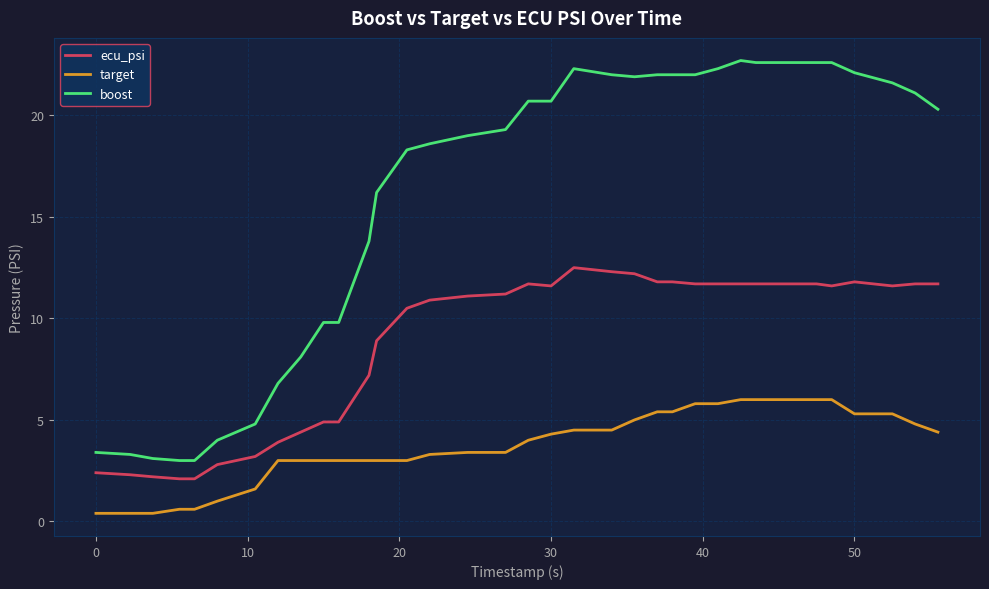

At how many categories does at least one series exceed 17?

22